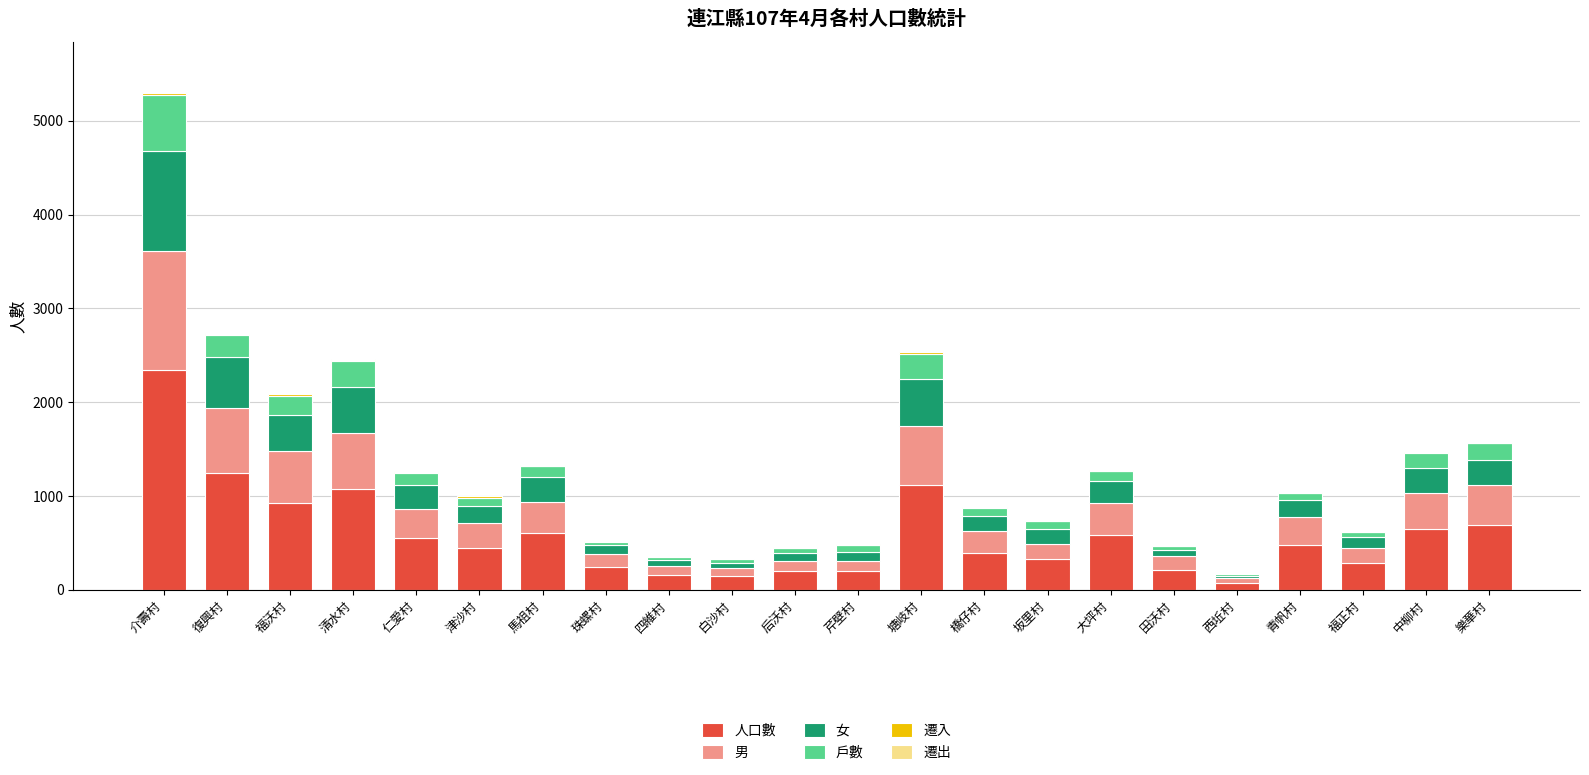

Is it true that 人口數 equals 311 at 仁愛村?

False